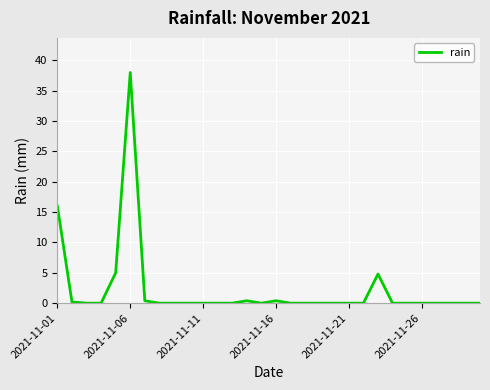

What is the difference between the maximum and minimum values?

38.0